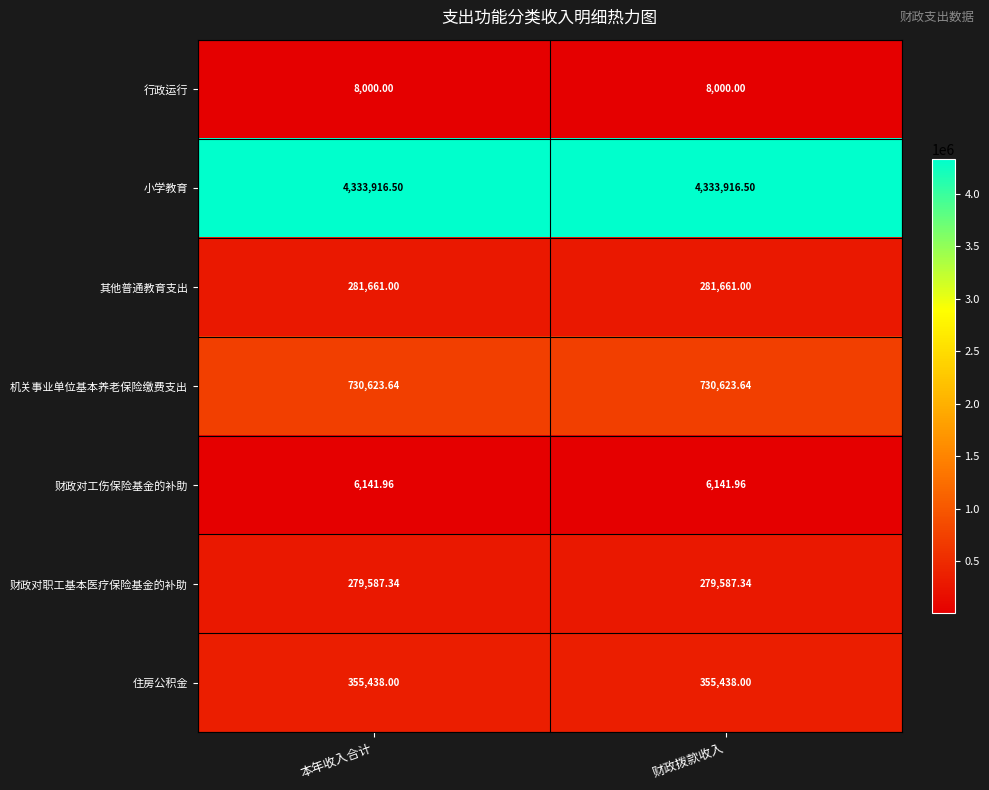

Which series has the largest total across all categories?

小学教育